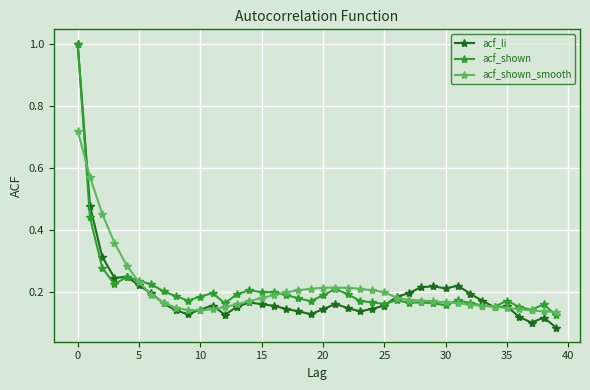

Which series has the widest spread of values?

acf_li